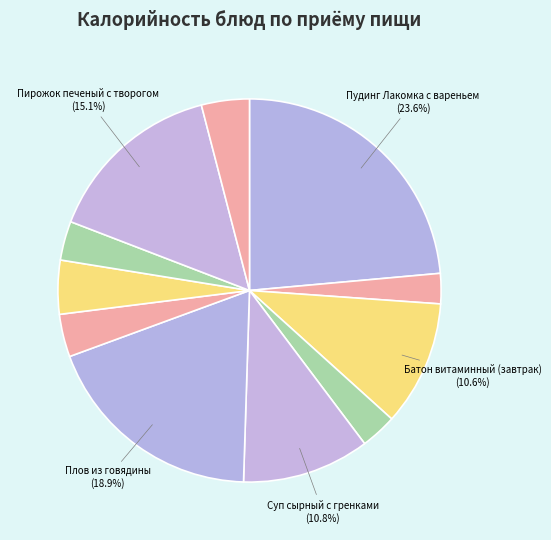

How many segments does this pie chart have?

11